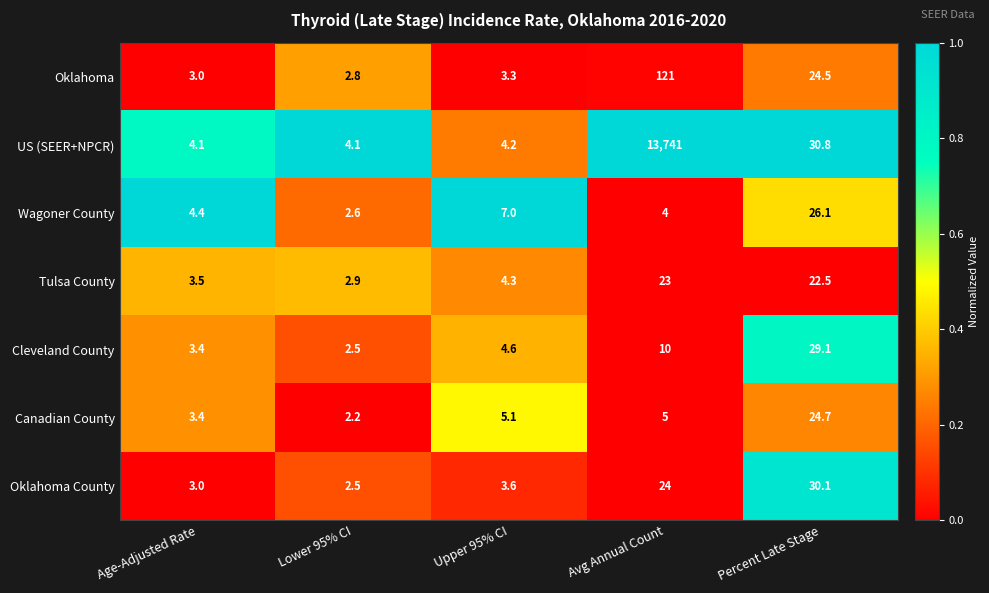

List the series in order of their peak value, lowest first.

Tulsa County, Canadian County, Wagoner County, Cleveland County, Oklahoma County, Oklahoma, US (SEER+NPCR)